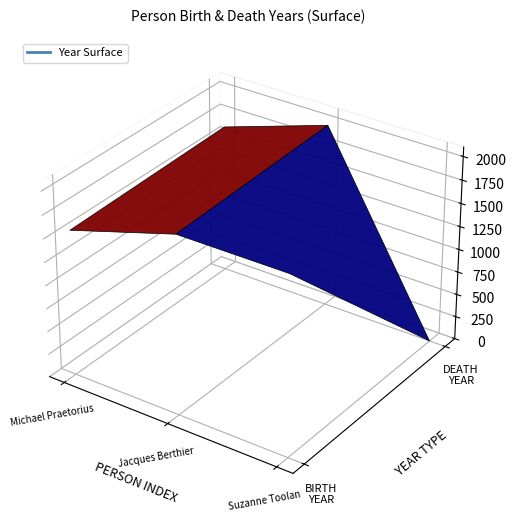

Reading left to right, what are all the values shown in this chart?

Michael Praetorius: personYear=1571	deathYear=1621
Jacques Berthier: personYear=1923	deathYear=1994
Suzanne Toolan: personYear=1927	deathYear=0